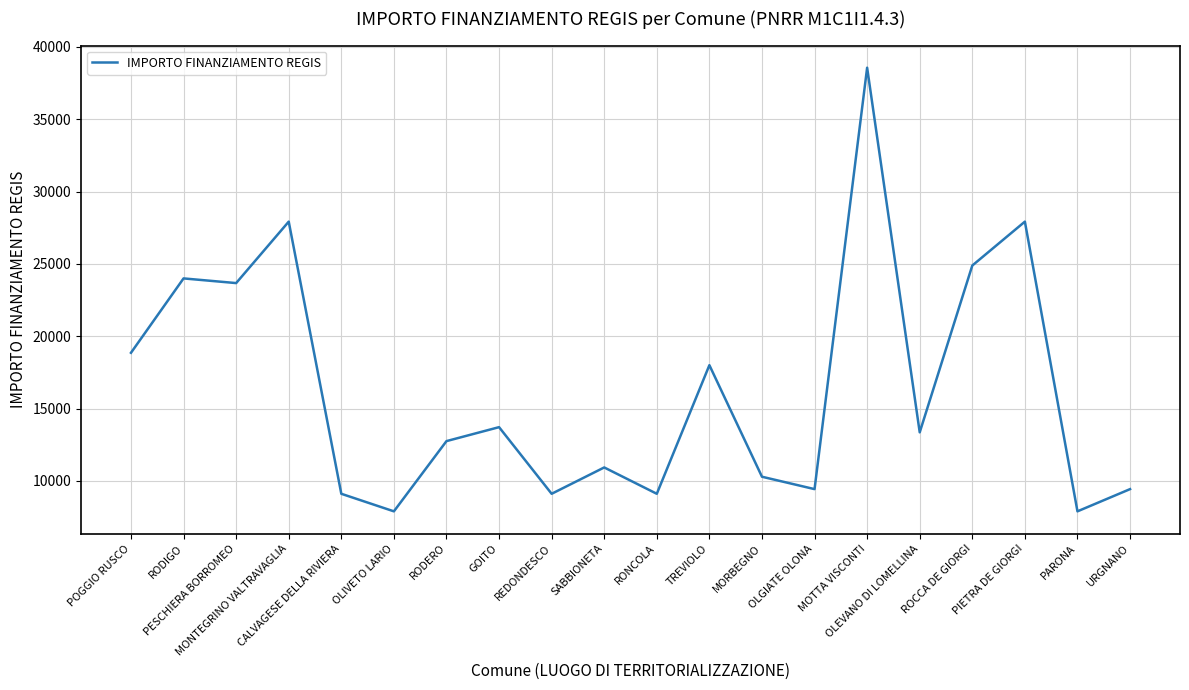

What is the minimum value shown in the chart?

7891